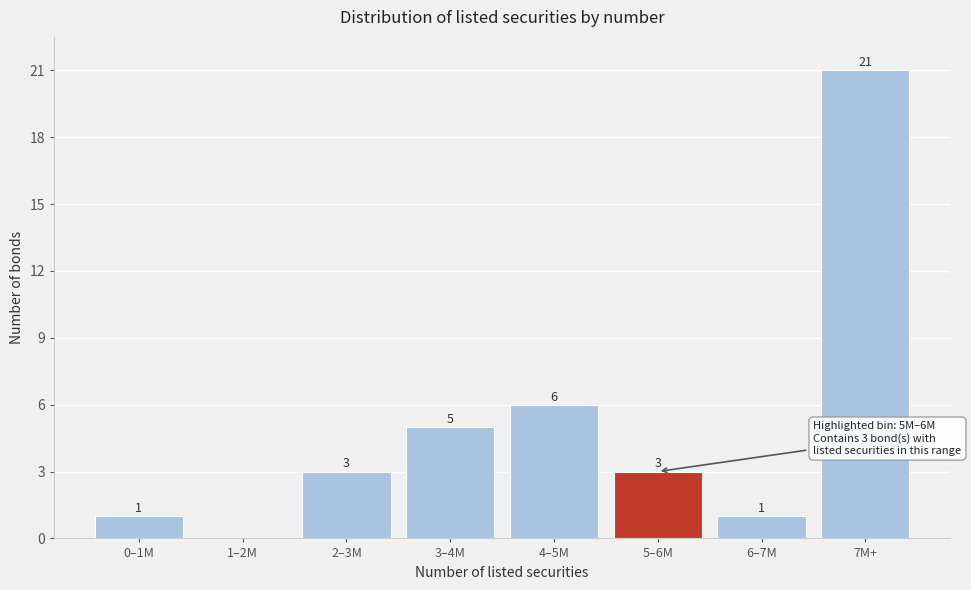

Reading left to right, list all the values displayed in this chart.

0–1M=1	1–2M=0	2–3M=3	3–4M=5	4–5M=6	5–6M=3	6–7M=1	7M+=21